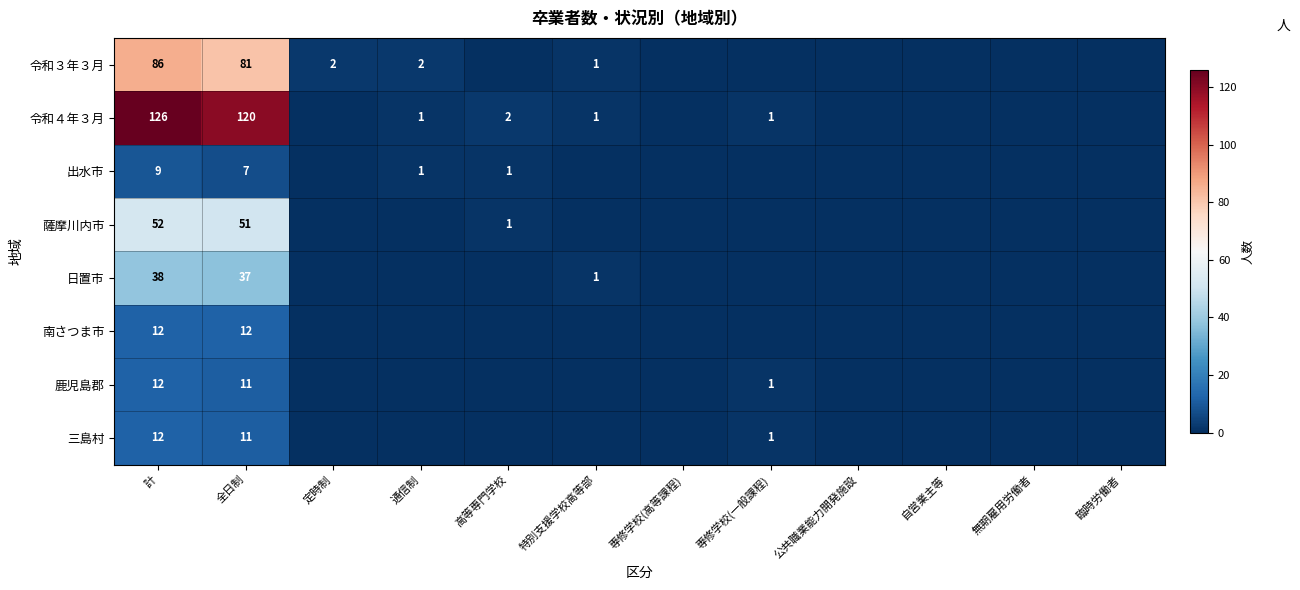

What is the difference between the highest and lowest values at 計?

117